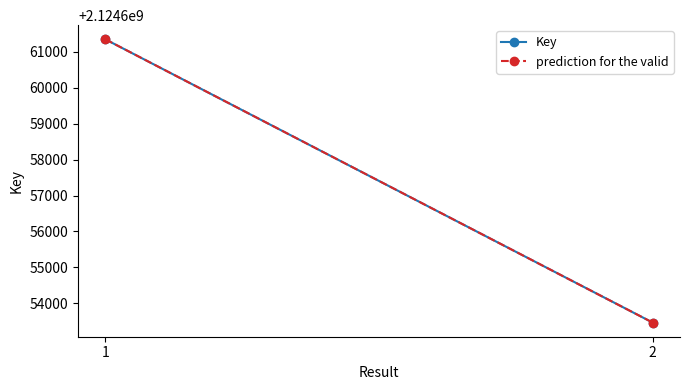

Does the chart have visible grid lines?

No